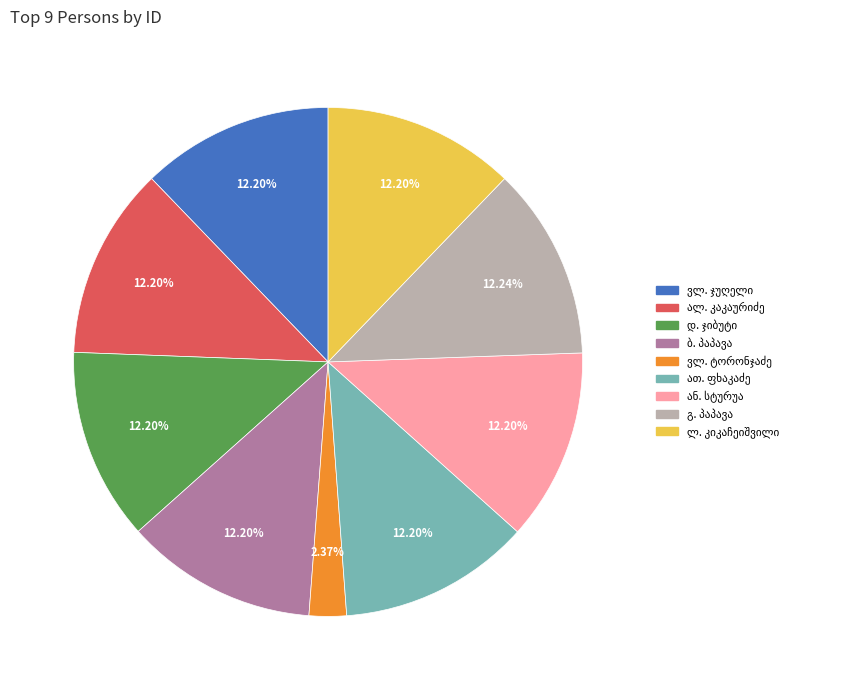

Count the number of slices in the pie.

9